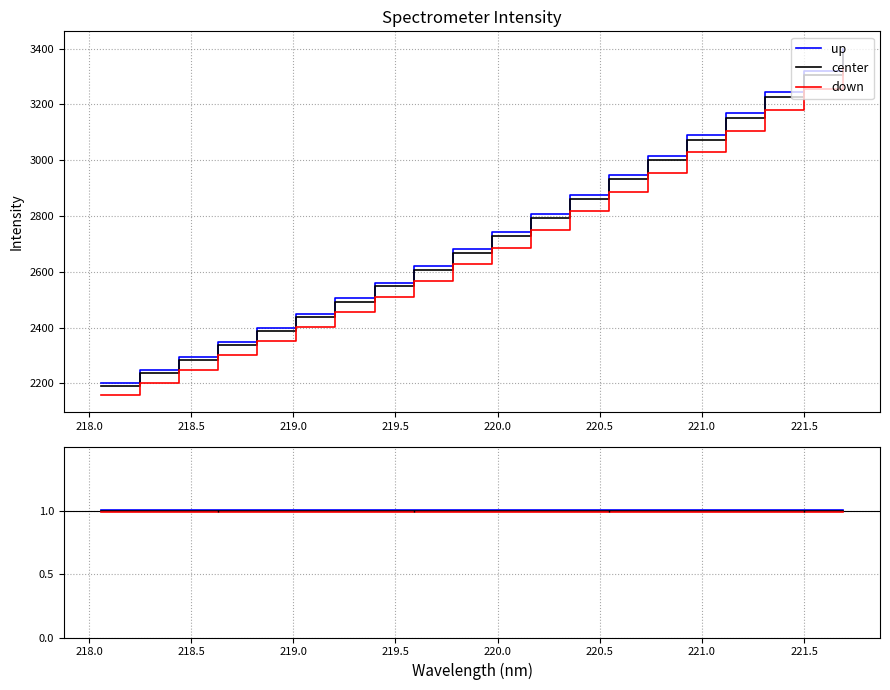

How many data points does each series have?

20